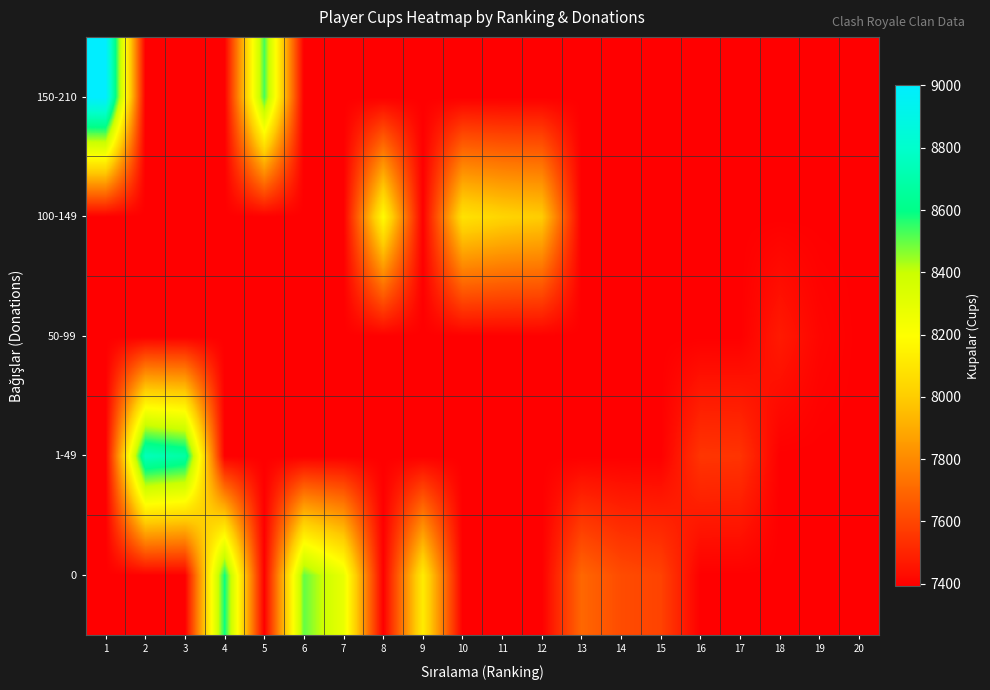

Reading right to left, what are all the values shown in this chart?

0: 20=7392	19=7392	18=7392	17=7392	16=7392	15=7590	14=7618	13=7698	12=7392	11=7392	10=7392	9=8123	8=7392	7=8280	6=8500	5=7392	4=8588	3=7392	2=7392	1=7392
1-49: 20=7392	19=7392	18=7392	17=7546	16=7550	15=7392	14=7392	13=7392	12=7392	11=7392	10=7392	9=7392	8=7392	7=7392	6=7392	5=7392	4=7392	3=8681	2=8745	1=7392
50-99: 20=7392	19=7410	18=7470	17=7392	16=7392	15=7392	14=7392	13=7392	12=7392	11=7392	10=7392	9=7392	8=7392	7=7392	6=7392	5=7392	4=7392	3=7392	2=7392	1=7392
100-149: 20=7392	19=7392	18=7392	17=7392	16=7392	15=7392	14=7392	13=7392	12=8000	11=8030	10=8083	9=7392	8=8185	7=7392	6=7392	5=7392	4=7392	3=7392	2=7392	1=7392
150-210: 20=7392	19=7392	18=7392	17=7392	16=7392	15=7392	14=7392	13=7392	12=7392	11=7392	10=7392	9=7392	8=7392	7=7392	6=7392	5=8531	4=7392	3=7392	2=7392	1=9000